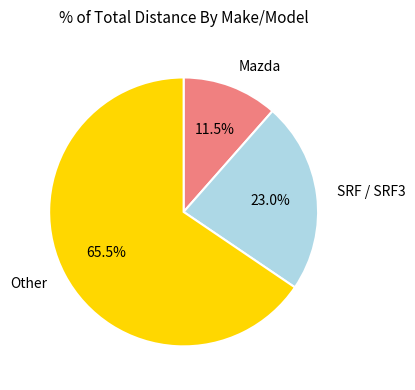

Is the sum of SRF / SRF3 and Other greater than half?

Yes